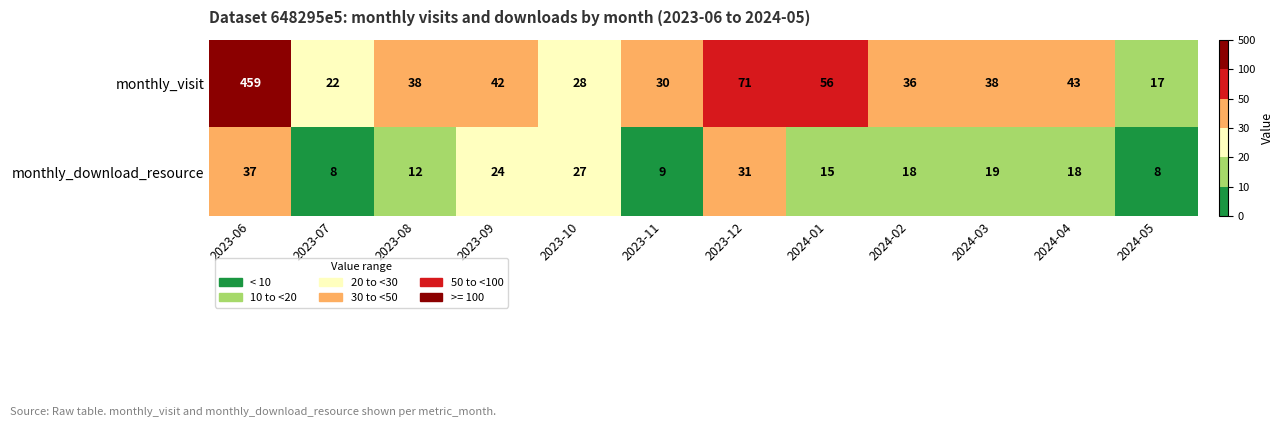

Reading left to right, what are all the values shown in this chart?

monthly_visit: 2023-06=459	2023-07=22	2023-08=38	2023-09=42	2023-10=28	2023-11=30	2023-12=71	2024-01=56	2024-02=36	2024-03=38	2024-04=43	2024-05=17
monthly_download_resource: 2023-06=37	2023-07=8	2023-08=12	2023-09=24	2023-10=27	2023-11=9	2023-12=31	2024-01=15	2024-02=18	2024-03=19	2024-04=18	2024-05=8